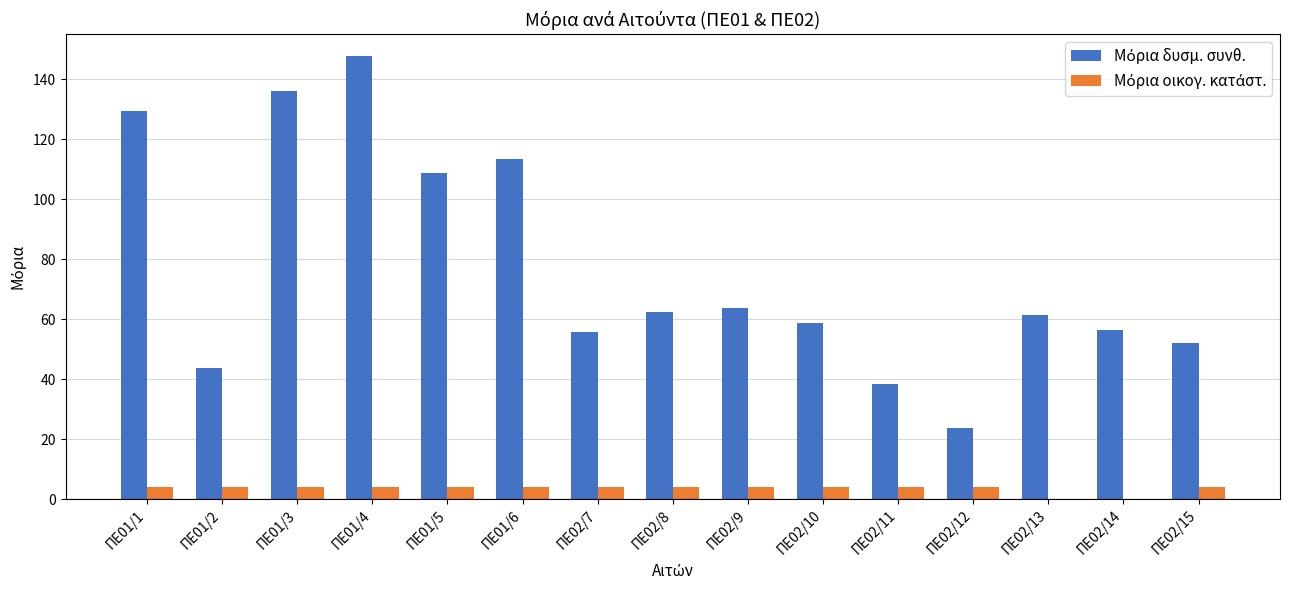

How many categories are shown in the chart?

15